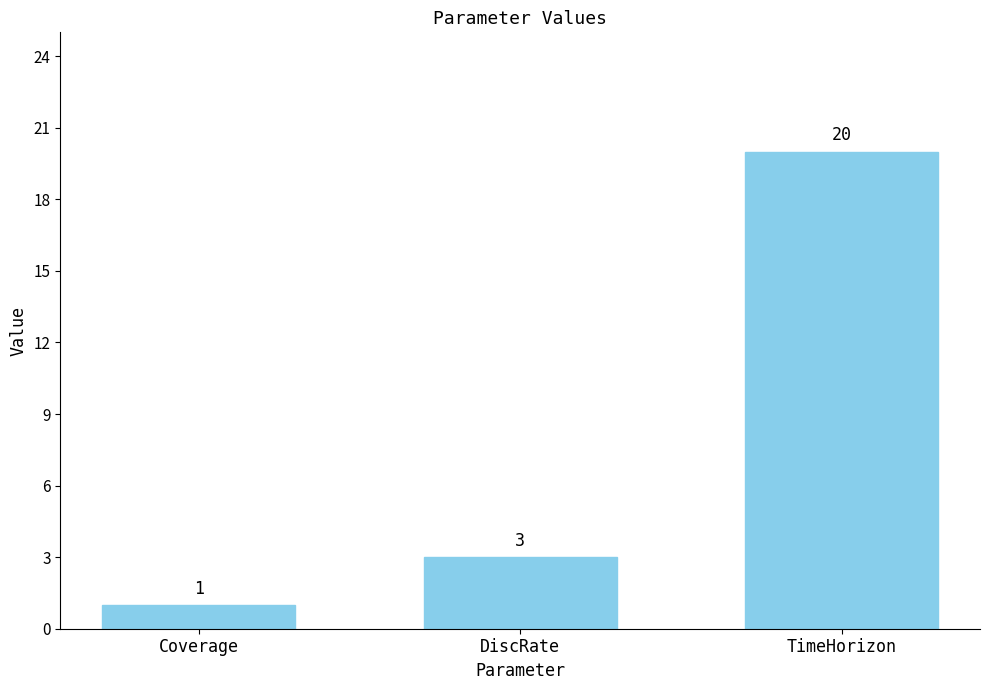

Which has a higher value, Coverage or TimeHorizon?

TimeHorizon